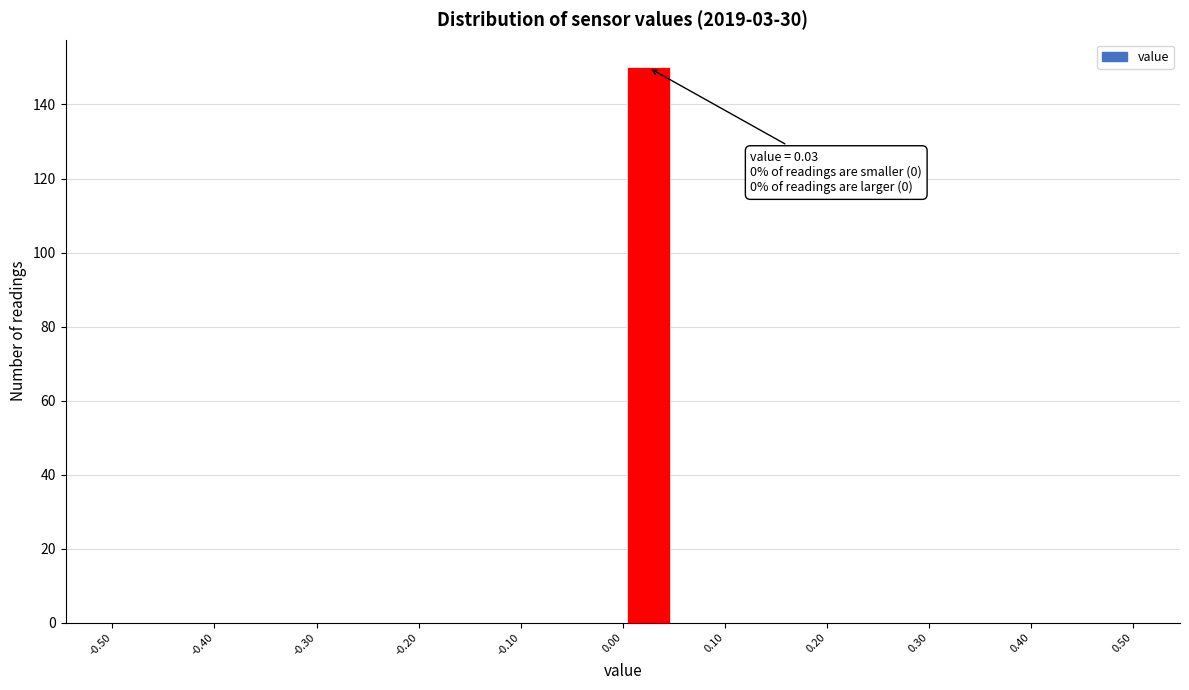

Over which range of the x-axis is the bar tallest?

0.00 to 0.05